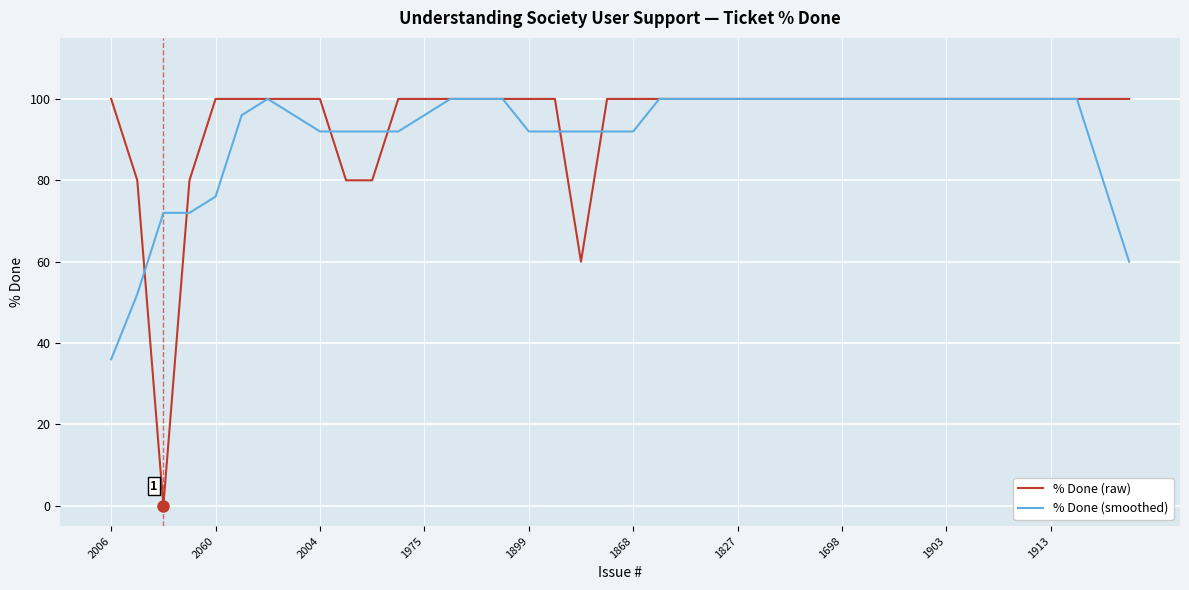

What is the greatest value displayed?

100